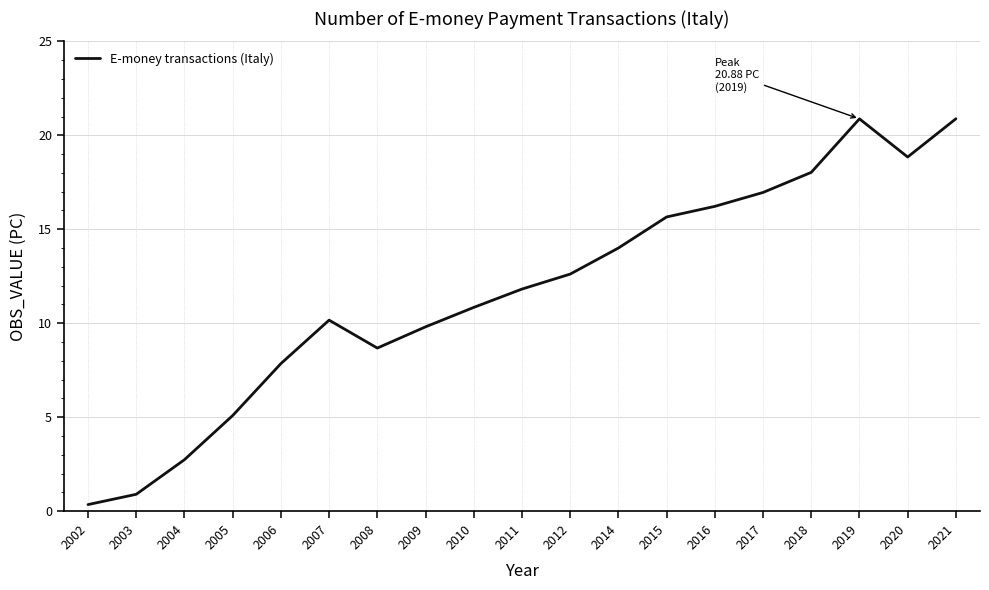

Is it true that the value at 2014 is 9.2?

False